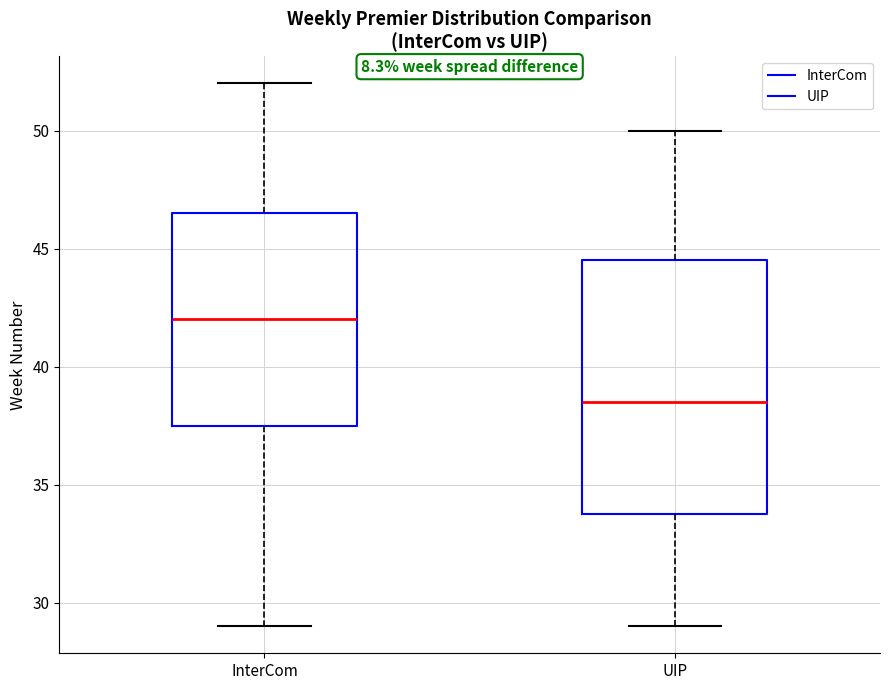

Which box has the lowest median line?

UIP